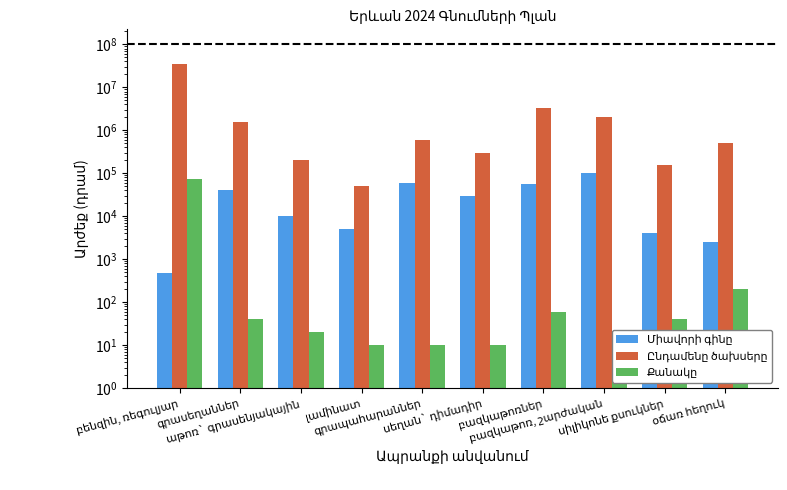

Reading left to right, transcribe all the data shown in this chart.

Միավորի գինը: բենզին, ռեգուլյար=480	գրասեղաններ=40000	աթոռ` գրասենյակային=10000	լամինատ=5000	գրապահարաններ=60000	սեղան` դիմադիր=30000	բազկաթոռներ=55000	բազկաթոռ, շարժական=100000	սիլիկոնե քսուկներ=4000	օճառ հեղուկ=2500
Ընդամենը ծախսերը: բենզին, ռեգուլյար=35798400	գրասեղաններ=1600000	աթոռ` գրասենյակային=200000	լամինատ=50000	գրապահարաններ=600000	սեղան` դիմադիր=300000	բազկաթոռներ=3300000	բազկաթոռ, շարժական=2000000	սիլիկոնե քսուկներ=160000	օճառ հեղուկ=500000
Քանակը: բենզին, ռեգուլյար=74580	գրասեղաններ=40	աթոռ` գրասենյակային=20	լամինատ=10	գրապահարաններ=10	սեղան` դիմադիր=10	բազկաթոռներ=60	բազկաթոռ, շարժական=20	սիլիկոնե քսուկներ=40	օճառ հեղուկ=200